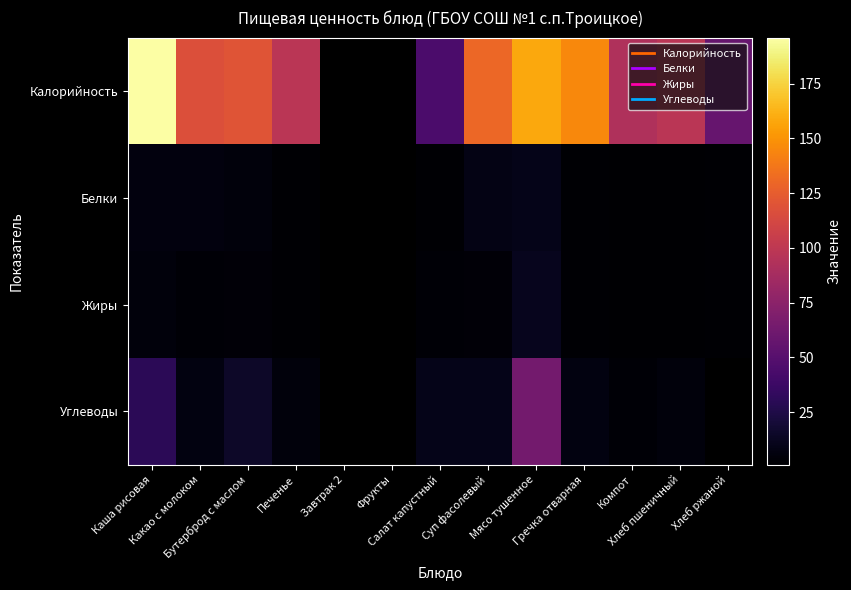

Where does the Углеводы series first go above 10?

Каша рисовая